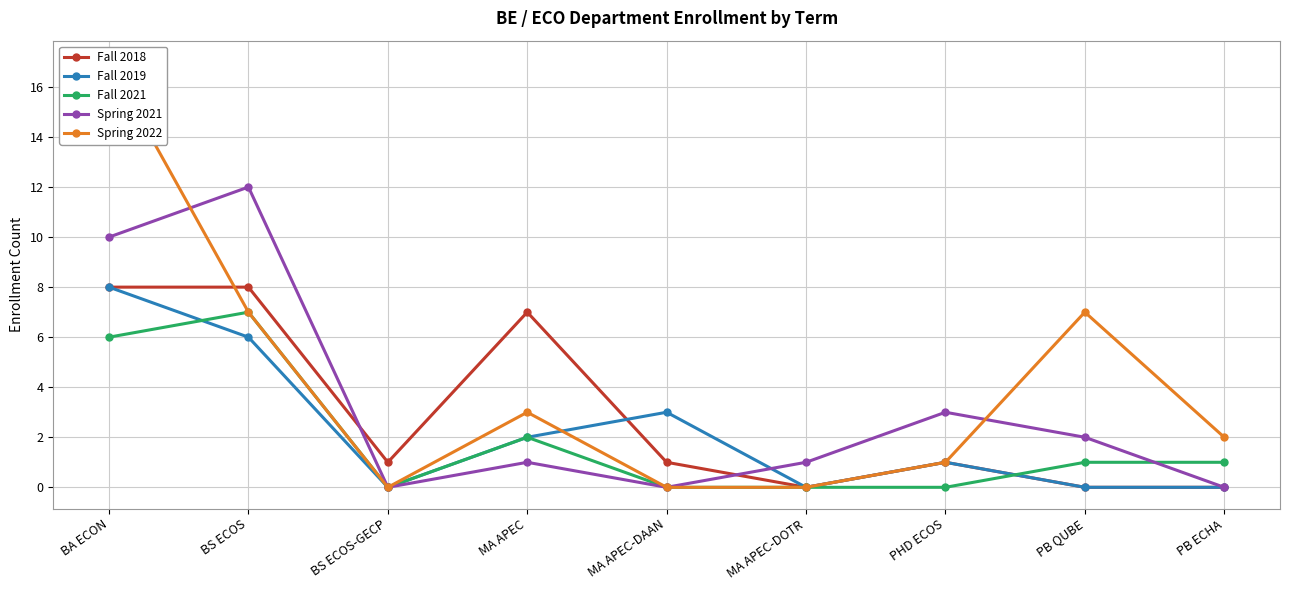

In Spring 2021, how many points are higher than both neighbors (excluding endpoints)?

3